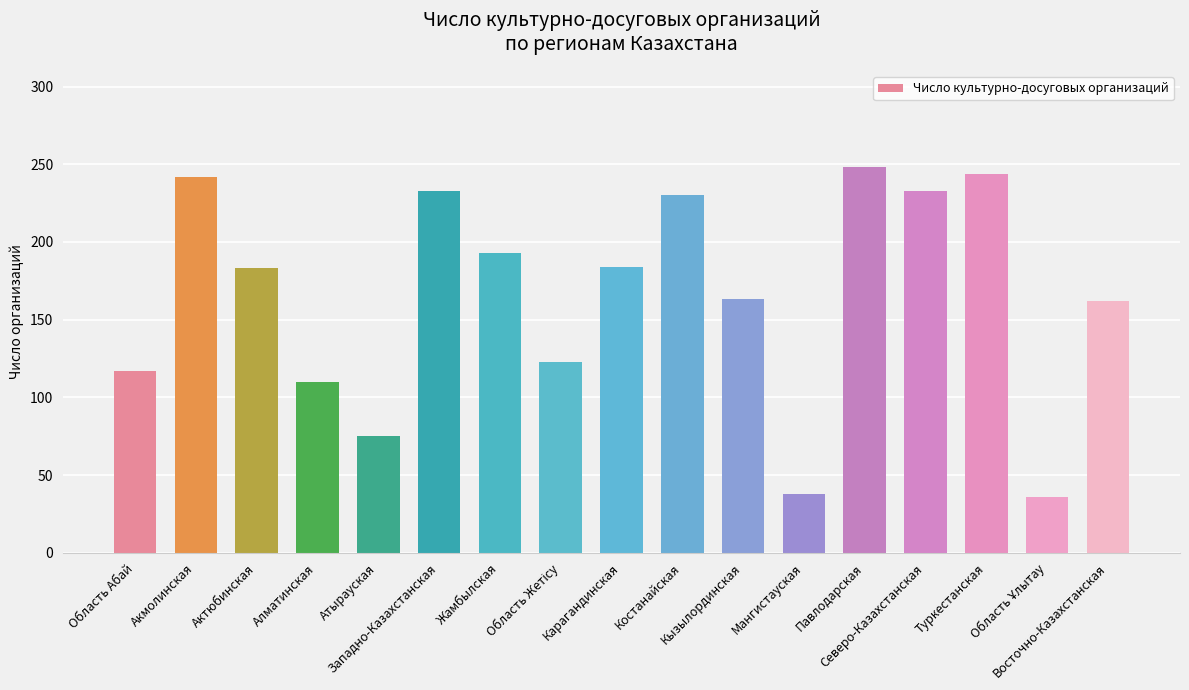

At which category does the chart reach its peak across all series?

Павлодарская